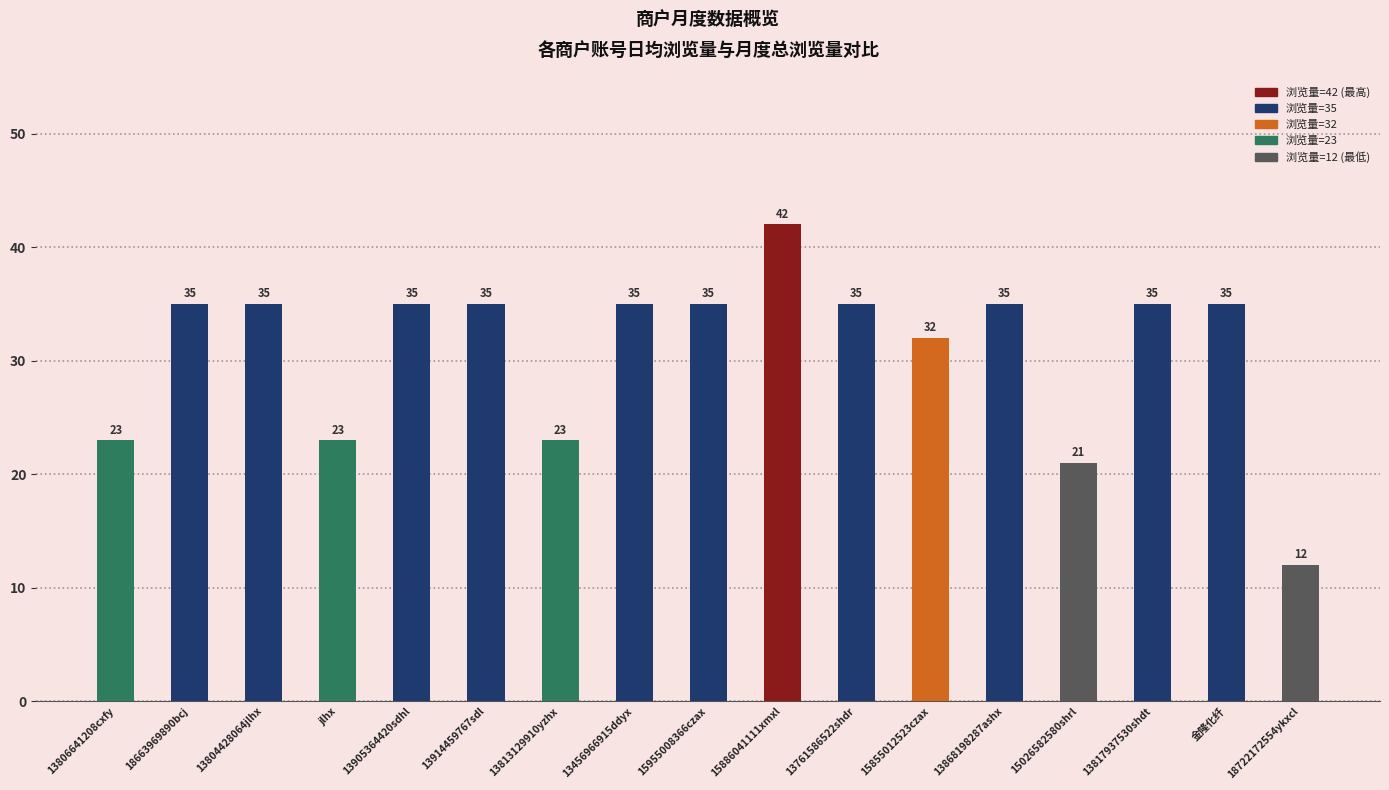

The value at 13456966915ddyx is 35. True or false?

True